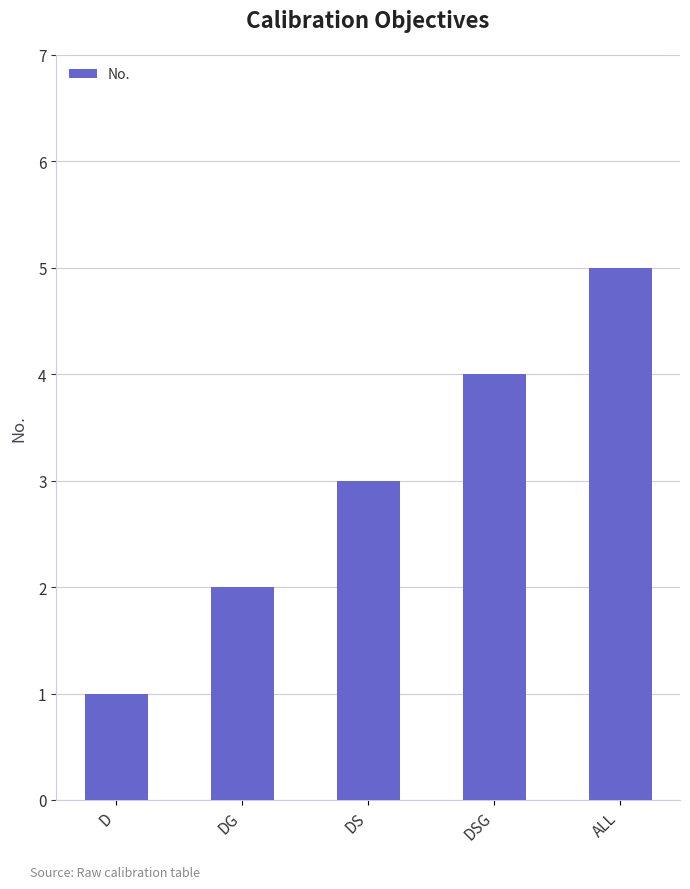

Does the chart contain any negative values?

No